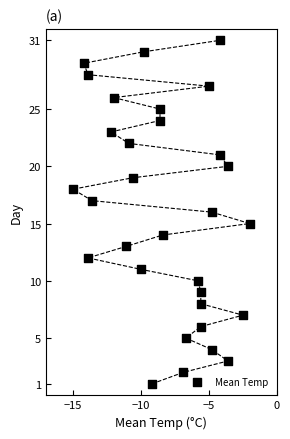

What is the range of Y values (max minus min)?

30